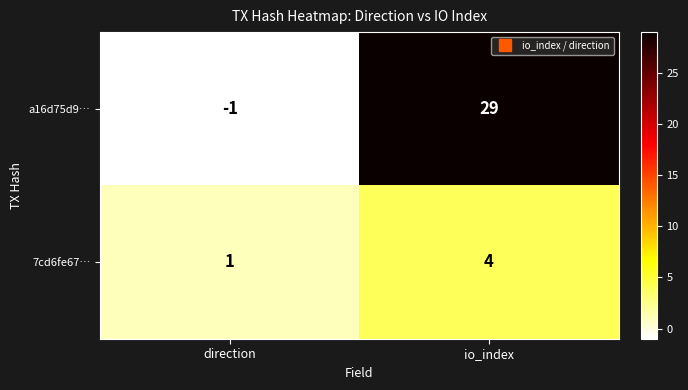

Rank the series at direction from highest to lowest value.

7cd6fe67…, a16d75d9…